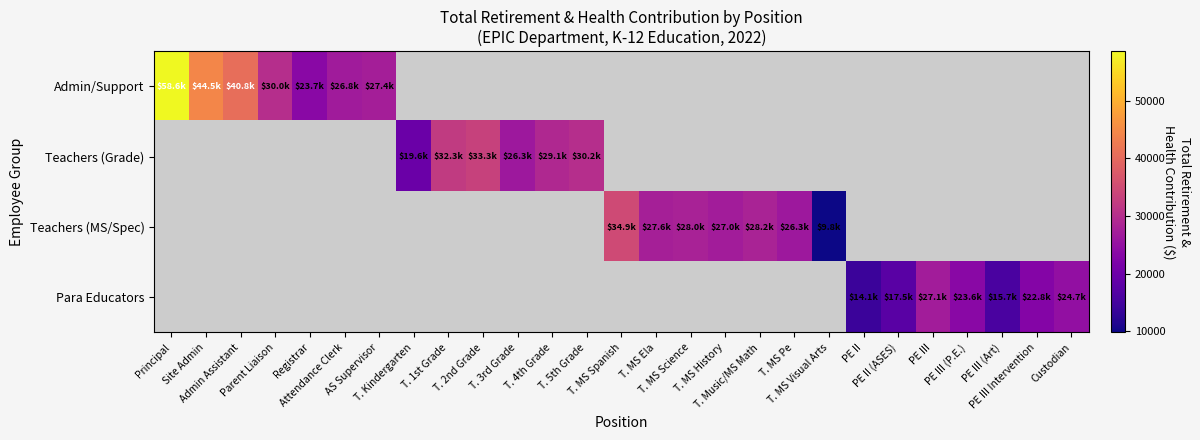

List the series in order of their peak value, highest first.

Admin/Support, Teachers (Grade), Teachers (MS/Spec), Para Educators